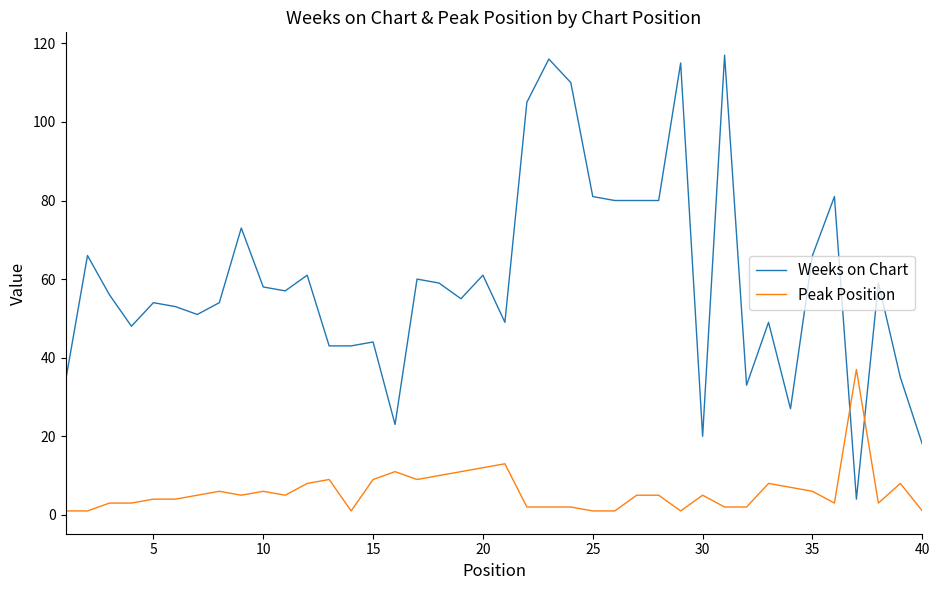

Which series has the widest spread of values?

Weeks on Chart